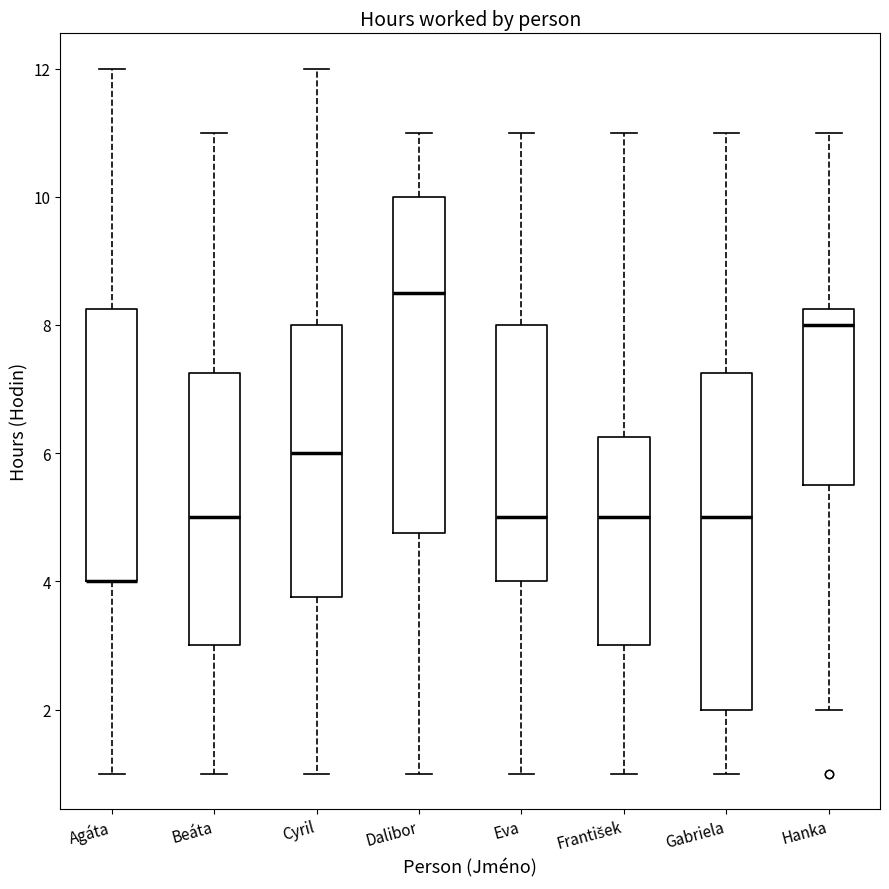

Reading left to right, read every box against the y-axis: the position of its median line, the range the box covers, and the ends of its whiskers. The values are not printed on the chart, so give them approximately, as read against the axis.

Agáta: median 4.0 (drawn on the box's lower edge), box 4.0 to 8.2, whiskers 1.0 to 12.0
Beáta: median 5.0, box 3.0 to 7.2, whiskers 1.0 to 11.0
Cyril: median 6.0, box 3.8 to 8.0, whiskers 1.0 to 12.0
Dalibor: median 8.6, box 4.8 to 10.0, whiskers 1.0 to 11.0
Eva: median 5.0, box 4.0 to 8.0, whiskers 1.0 to 11.0
František: median 5.0, box 3.0 to 6.2, whiskers 1.0 to 11.0
Gabriela: median 5.0, box 2.0 to 7.2, whiskers 1.0 to 11.0
Hanka: median 8.0, box 5.6 to 8.2, whiskers 2.0 to 11.0